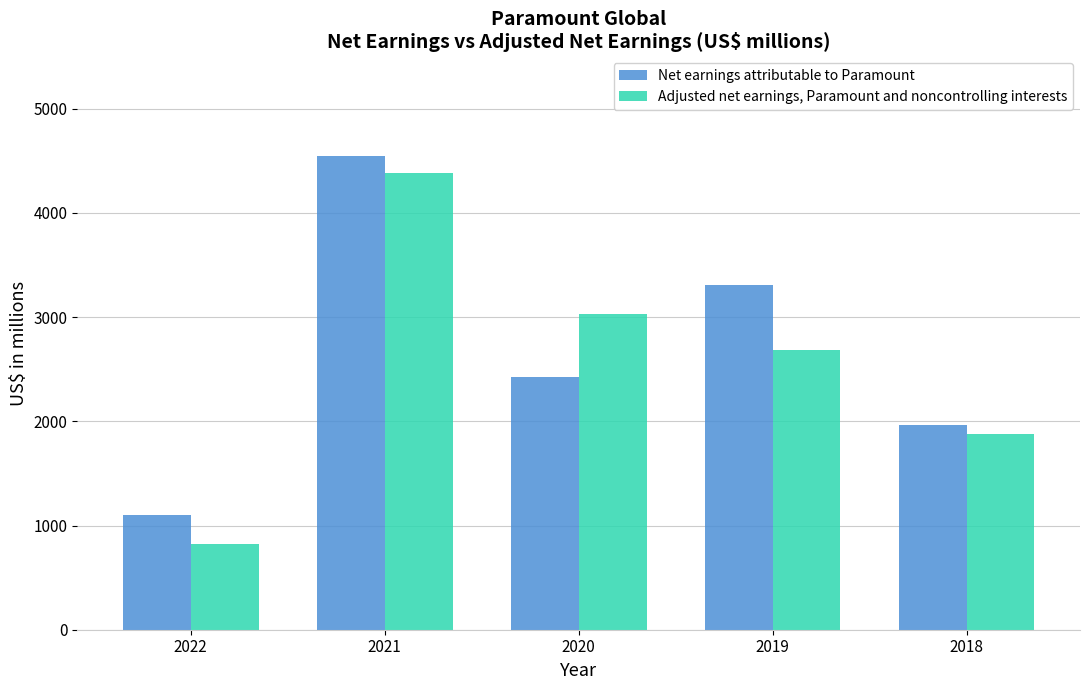

Between 2021 and 2020, which series saw the biggest shift?

Net earnings attributable to Paramount